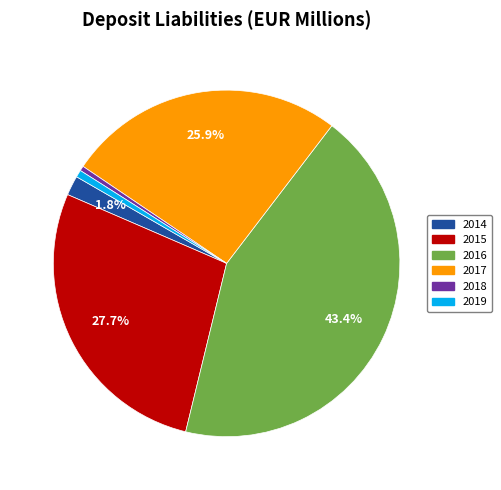

Approximately how many times larger is the value at 2016 compared to 2015?

1.6